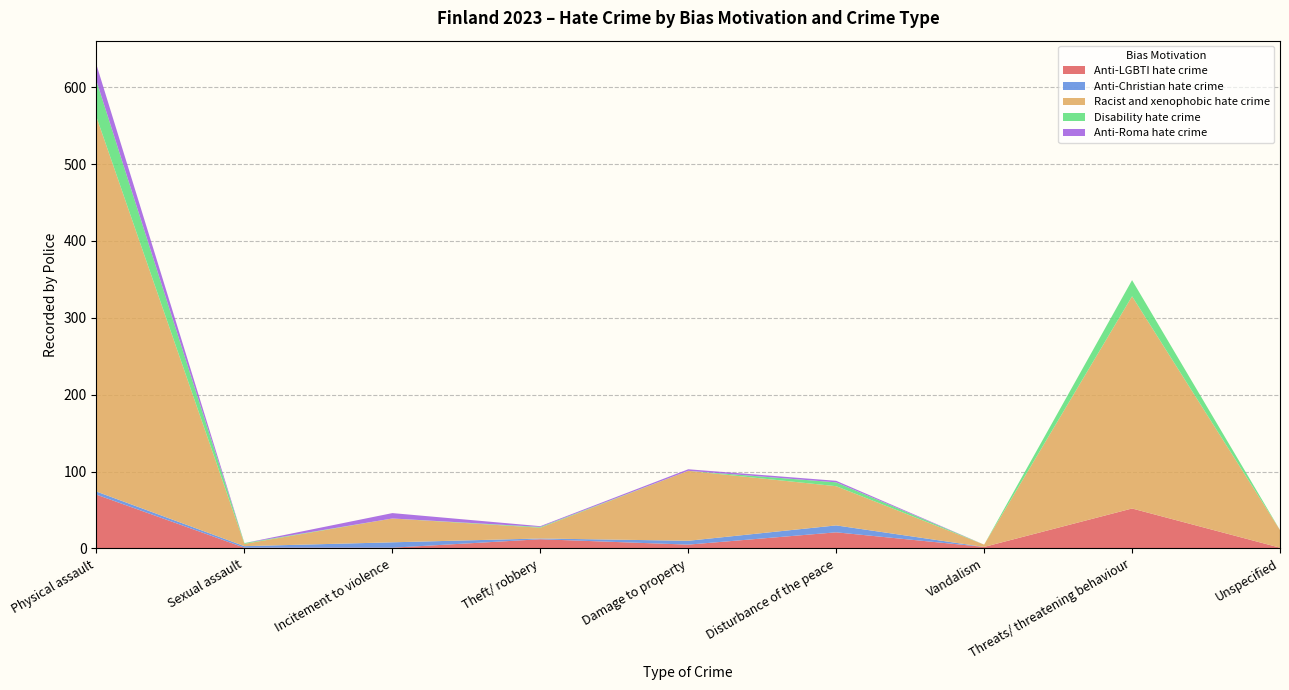

Reading left to right, what are all the values shown in this chart?

Anti-LGBTI hate crime: Physical assault=70	Sexual assault=1	Incitement to violence=1	Theft/ robbery=12	Damage to property=5	Disturbance of the peace=21	Vandalism=2	Threats/ threatening behaviour=52	Unspecified=1
Anti-Christian hate crime: Physical assault=4	Sexual assault=2	Incitement to violence=7	Theft/ robbery=1	Damage to property=5	Disturbance of the peace=9	Vandalism=0	Threats/ threatening behaviour=0	Unspecified=0
Racist and xenophobic hate crime: Physical assault=487	Sexual assault=3	Incitement to violence=31	Theft/ robbery=14	Damage to property=91	Disturbance of the peace=51	Vandalism=3	Threats/ threatening behaviour=276	Unspecified=23
Disability hate crime: Physical assault=47	Sexual assault=1	Incitement to violence=0	Theft/ robbery=1	Damage to property=0	Disturbance of the peace=5	Vandalism=0	Threats/ threatening behaviour=21	Unspecified=0
Anti-Roma hate crime: Physical assault=21	Sexual assault=0	Incitement to violence=7	Theft/ robbery=1	Damage to property=2	Disturbance of the peace=2	Vandalism=0	Threats/ threatening behaviour=0	Unspecified=0